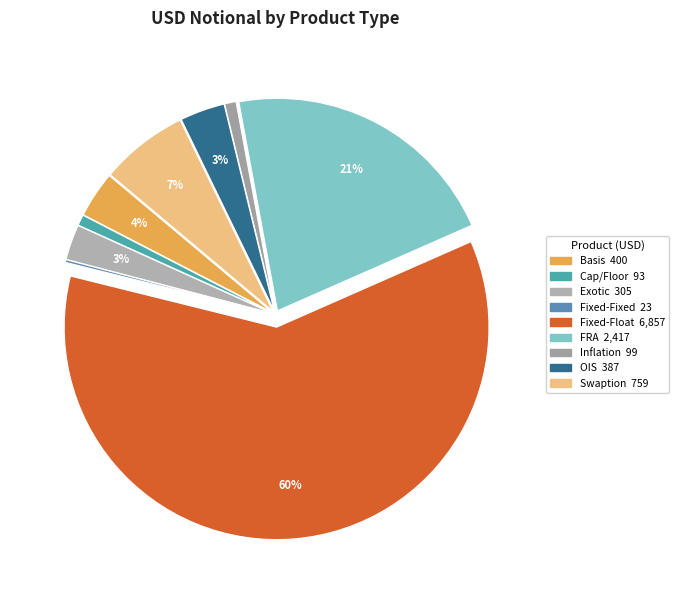

To the nearest percent, what is the average slice percentage?

11%